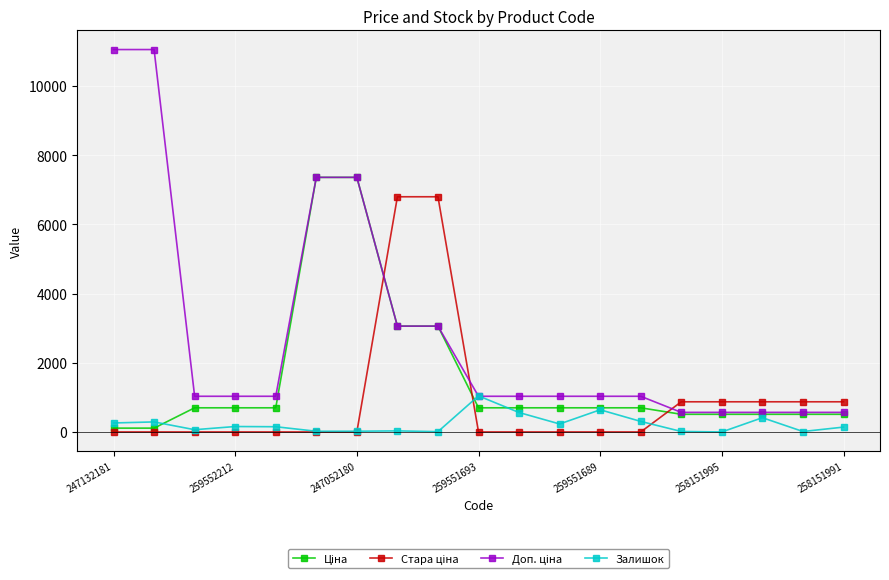

What is the maximum value shown in the chart?

11055.0